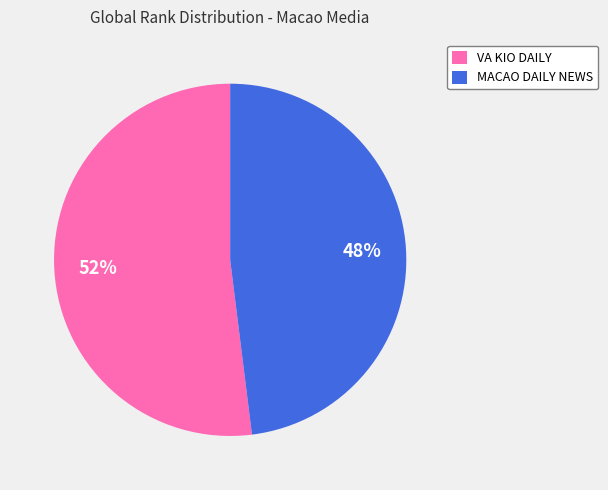

Is there a majority slice in this chart?

Yes